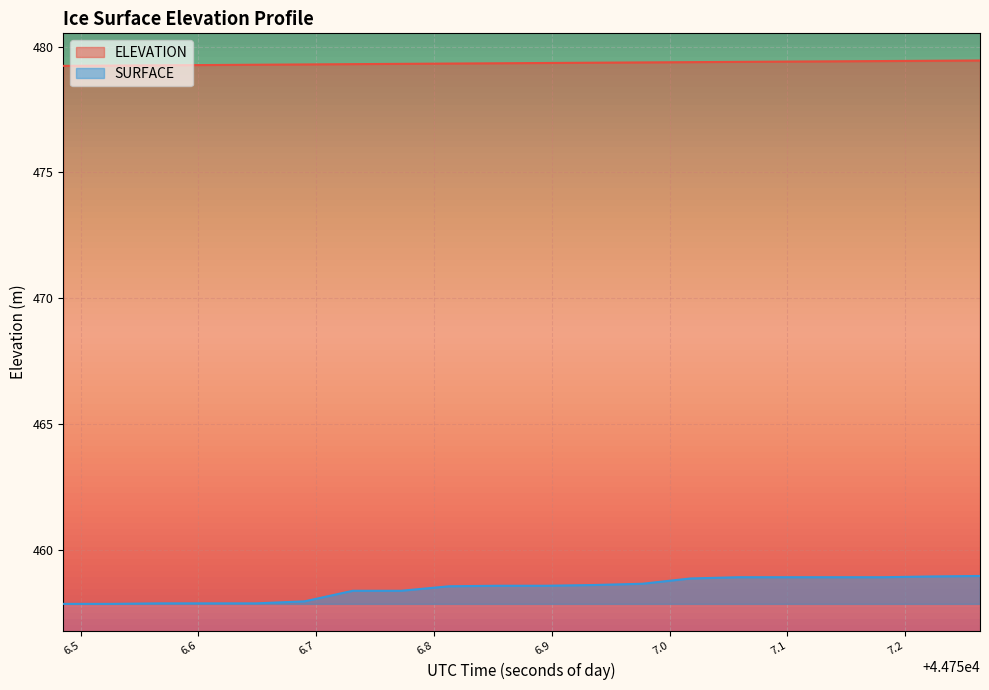

List the series in order of their peak value, lowest first.

SURFACE, ELEVATION